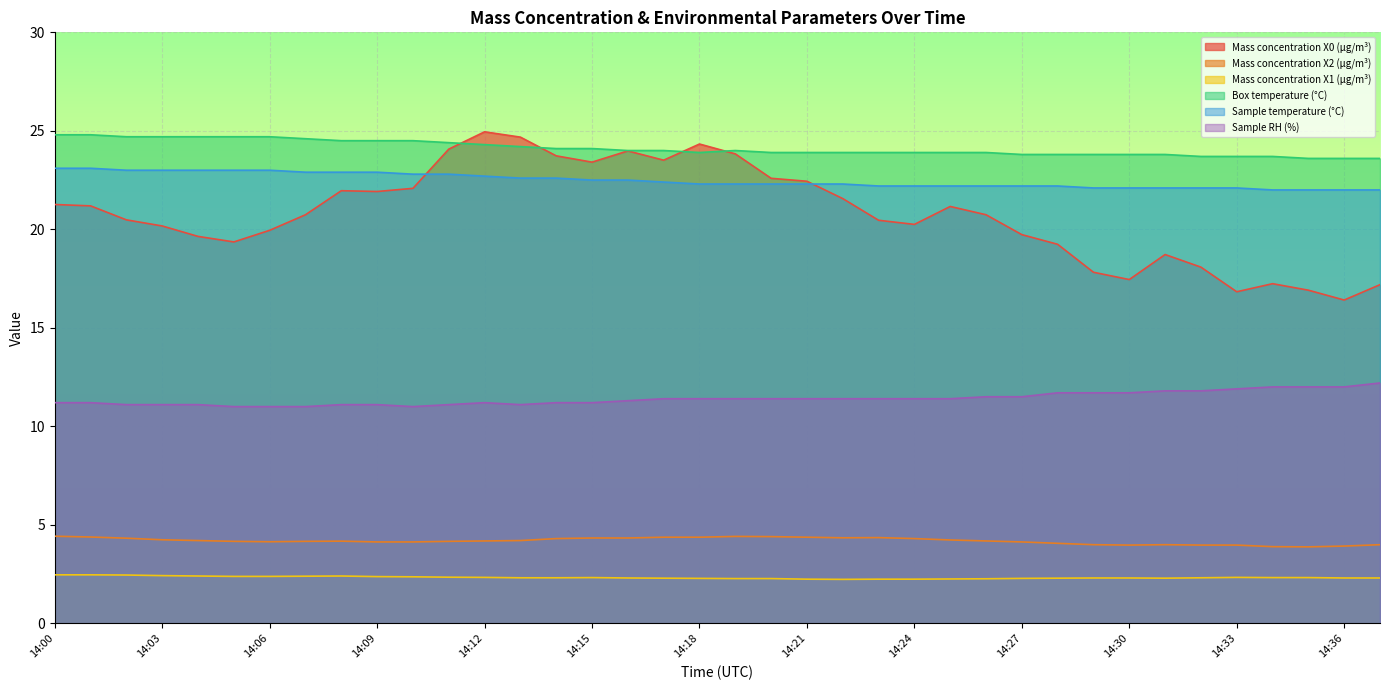

Which series has the widest spread of values?

Mass concentration X0 (μg/m³)